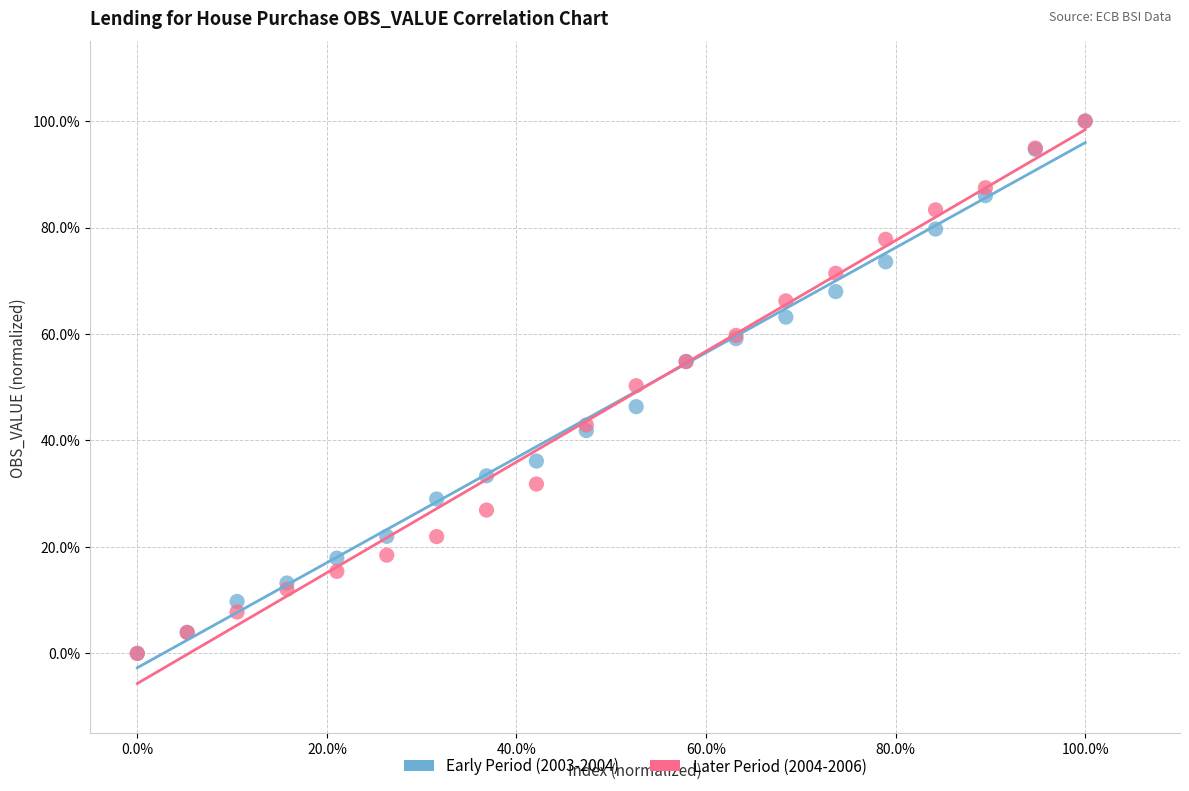

What are all the series names shown in the legend?

Early Period (2003-2004), Later Period (2004-2006)